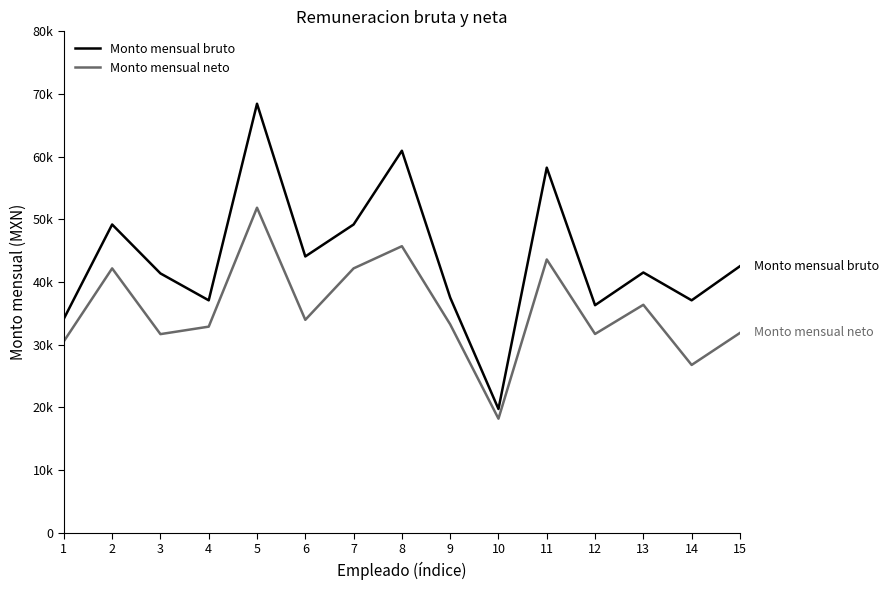

What are all the series names shown in the legend?

Monto mensual bruto, Monto mensual neto